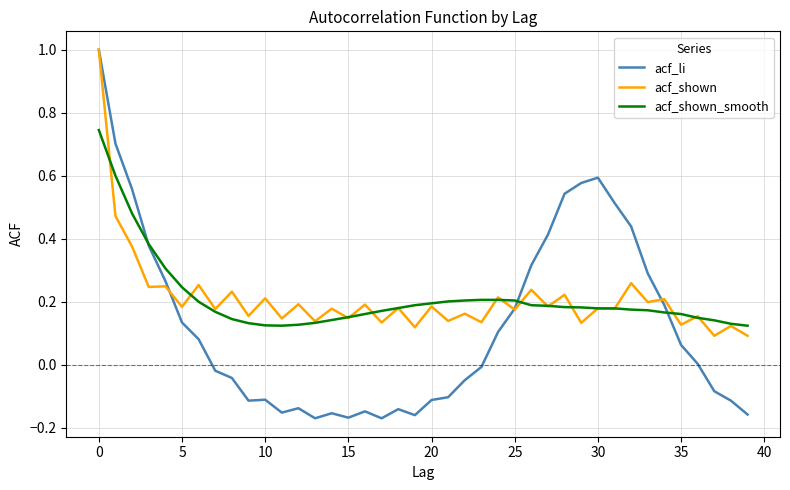

Which series has the widest spread of values?

acf_li